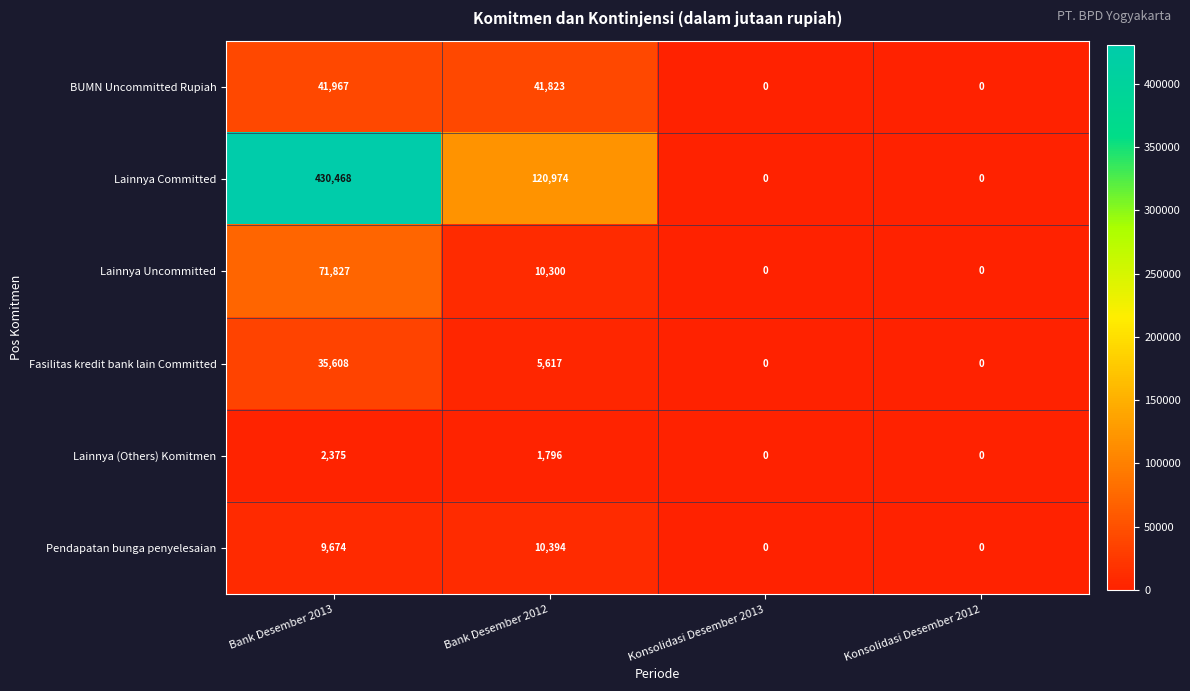

What is the spread (max minus min) of values at Bank Desember 2012?

119178